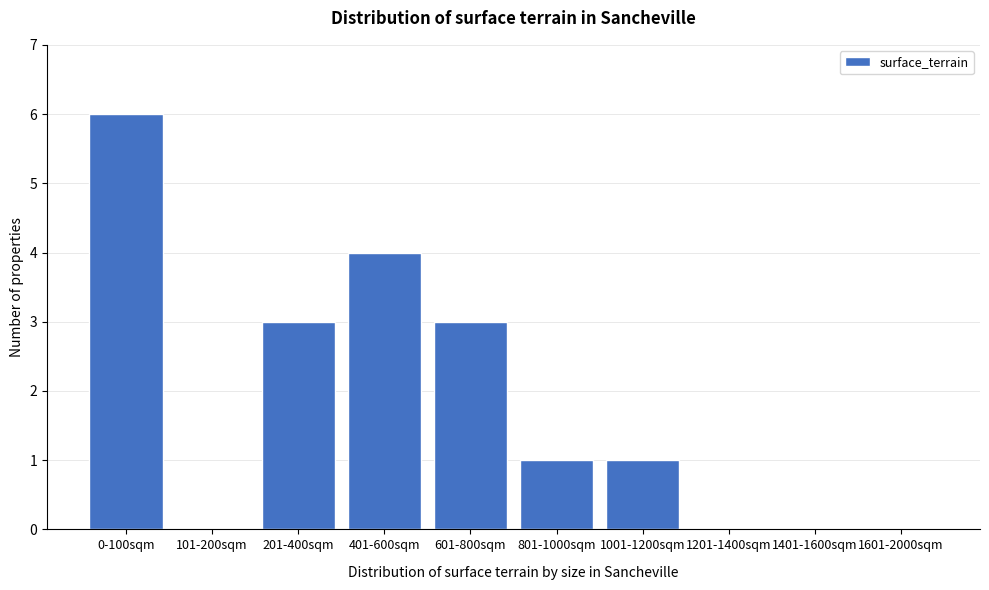

Reading left to right, extract all data points from this chart.

0-100sqm=6	101-200sqm=0	201-400sqm=3	401-600sqm=4	601-800sqm=3	801-1000sqm=1	1001-1200sqm=1	1201-1400sqm=0	1401-1600sqm=0	1601-2000sqm=0